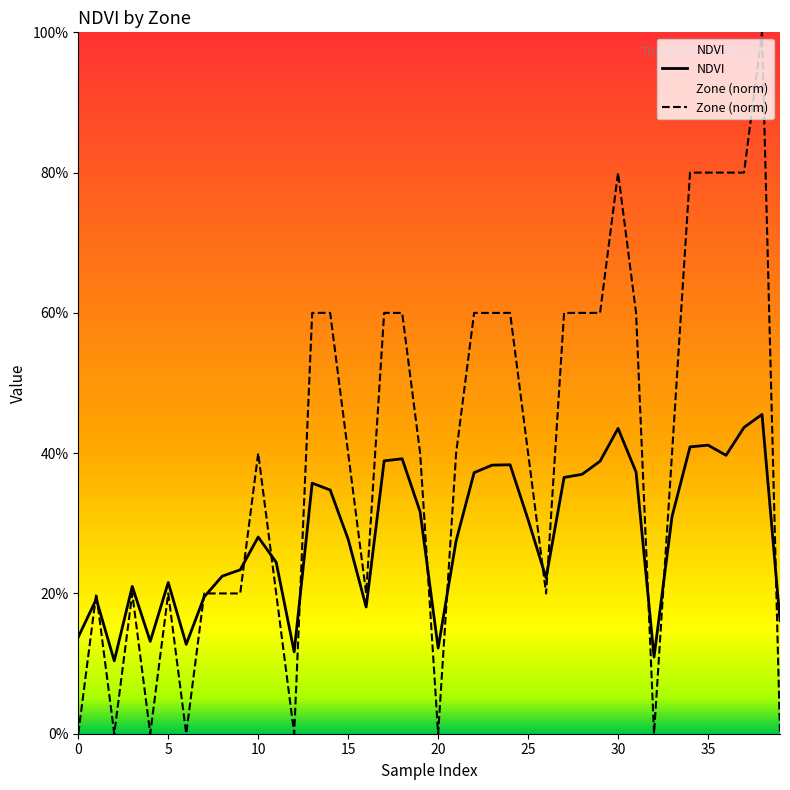

At which category does Zone reach its first local peak?

1